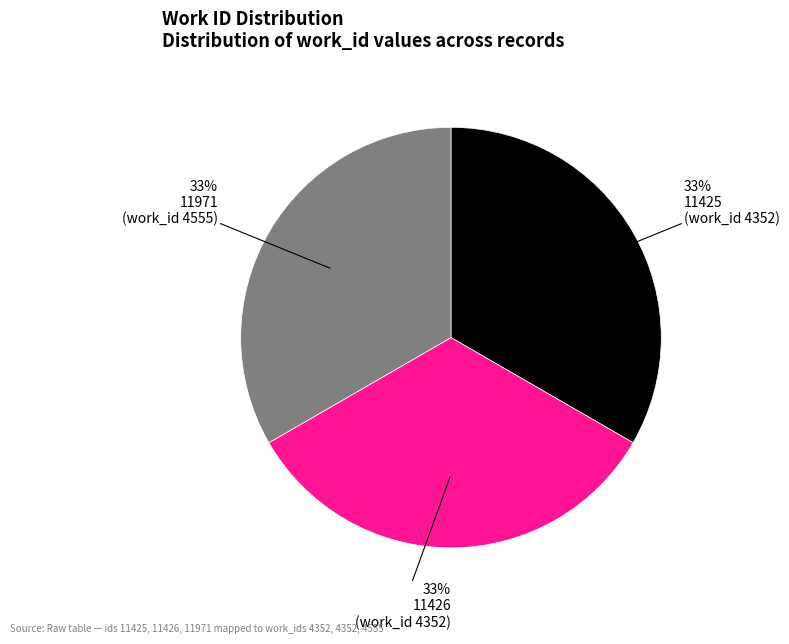

To the nearest percent, what is the average slice percentage?

33%